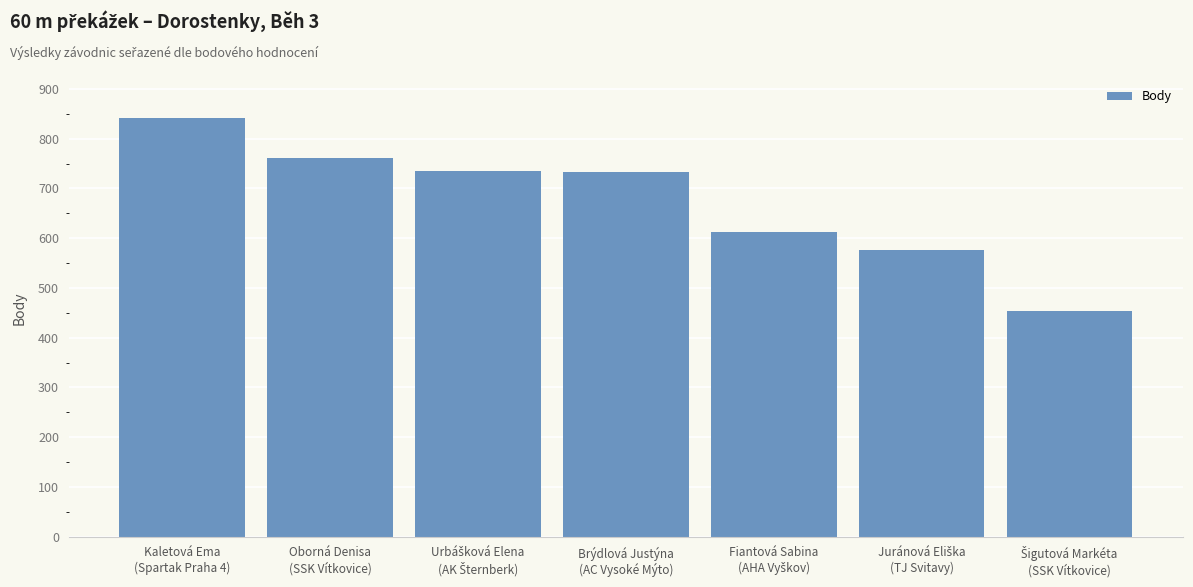

What is the value of the 7th bar from the left?

453